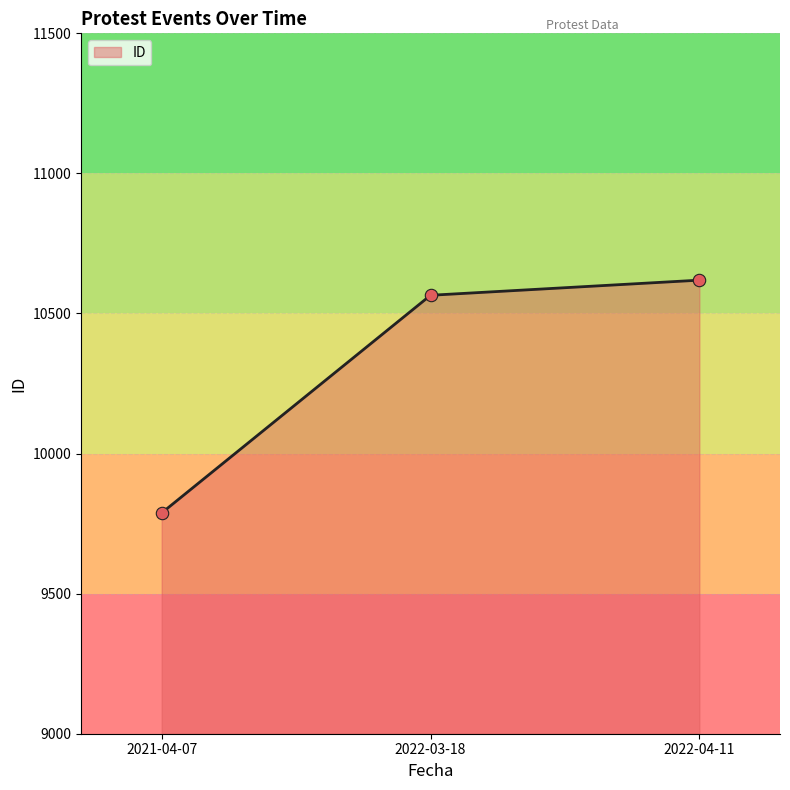

Approximately how many times larger is the value at 2022-03-18 compared to 2022-04-11?

1.0